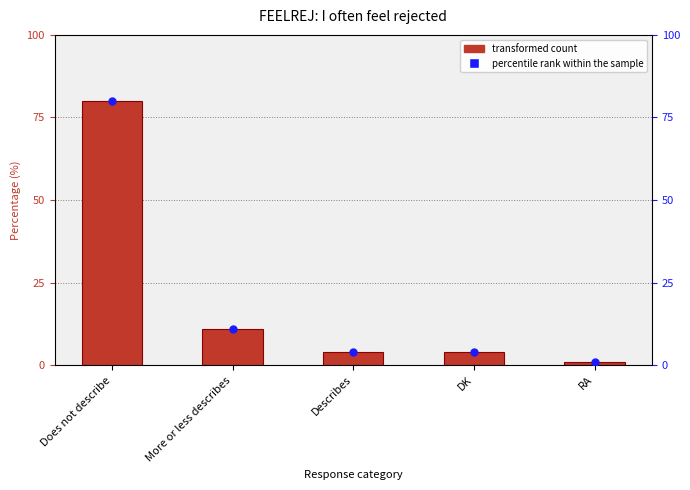

Which series has the largest Y range (max minus min)?

Percentage